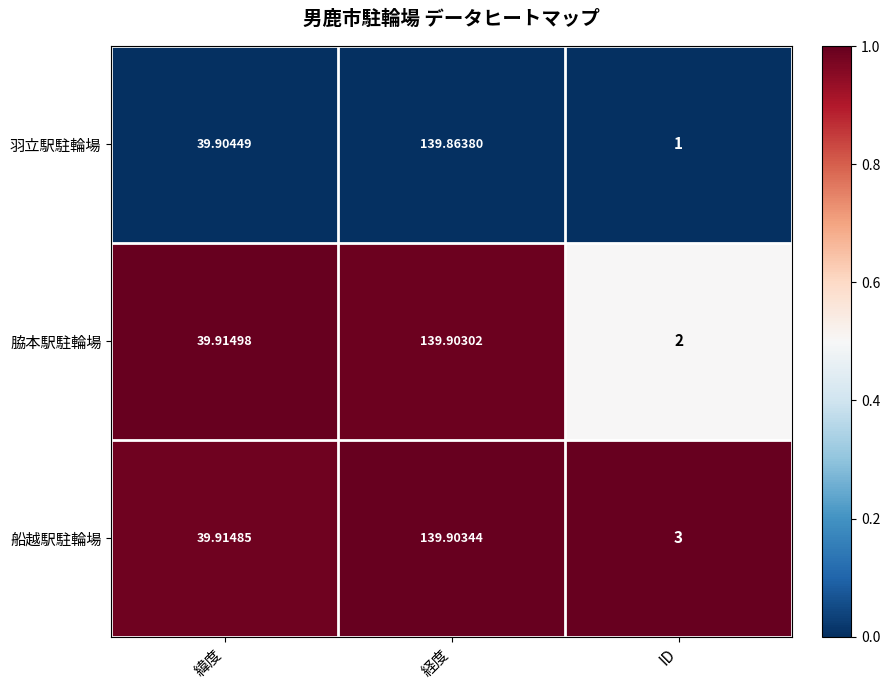

Which series has the widest spread of values?

羽立駅駐輪場